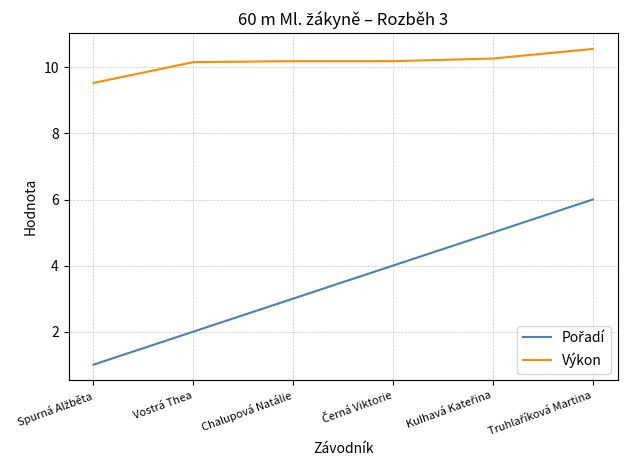

Is it true that Výkon equals 6.9 at Vostrá Thea?

False